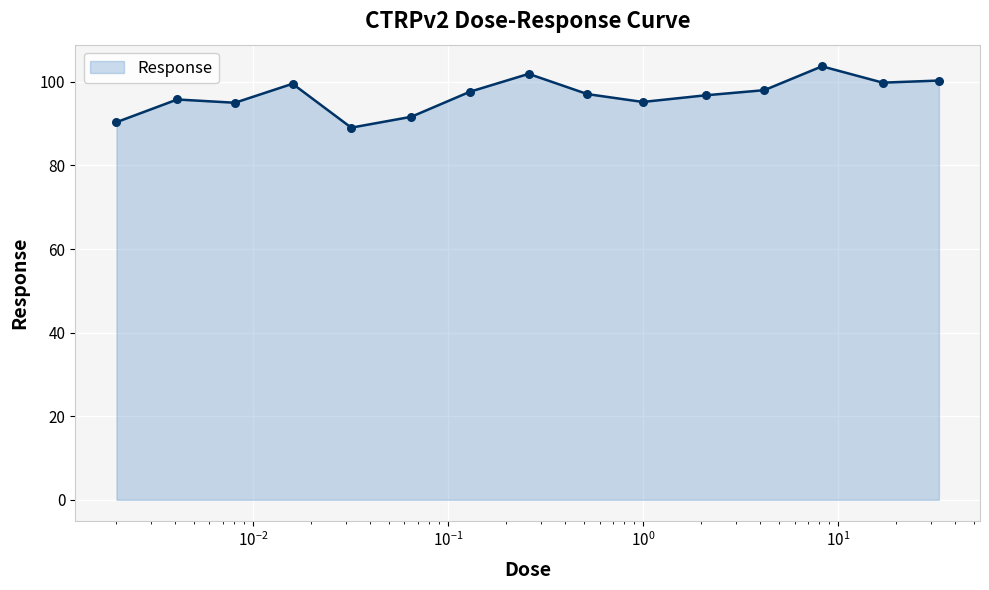

What is the smallest value displayed?

89.0